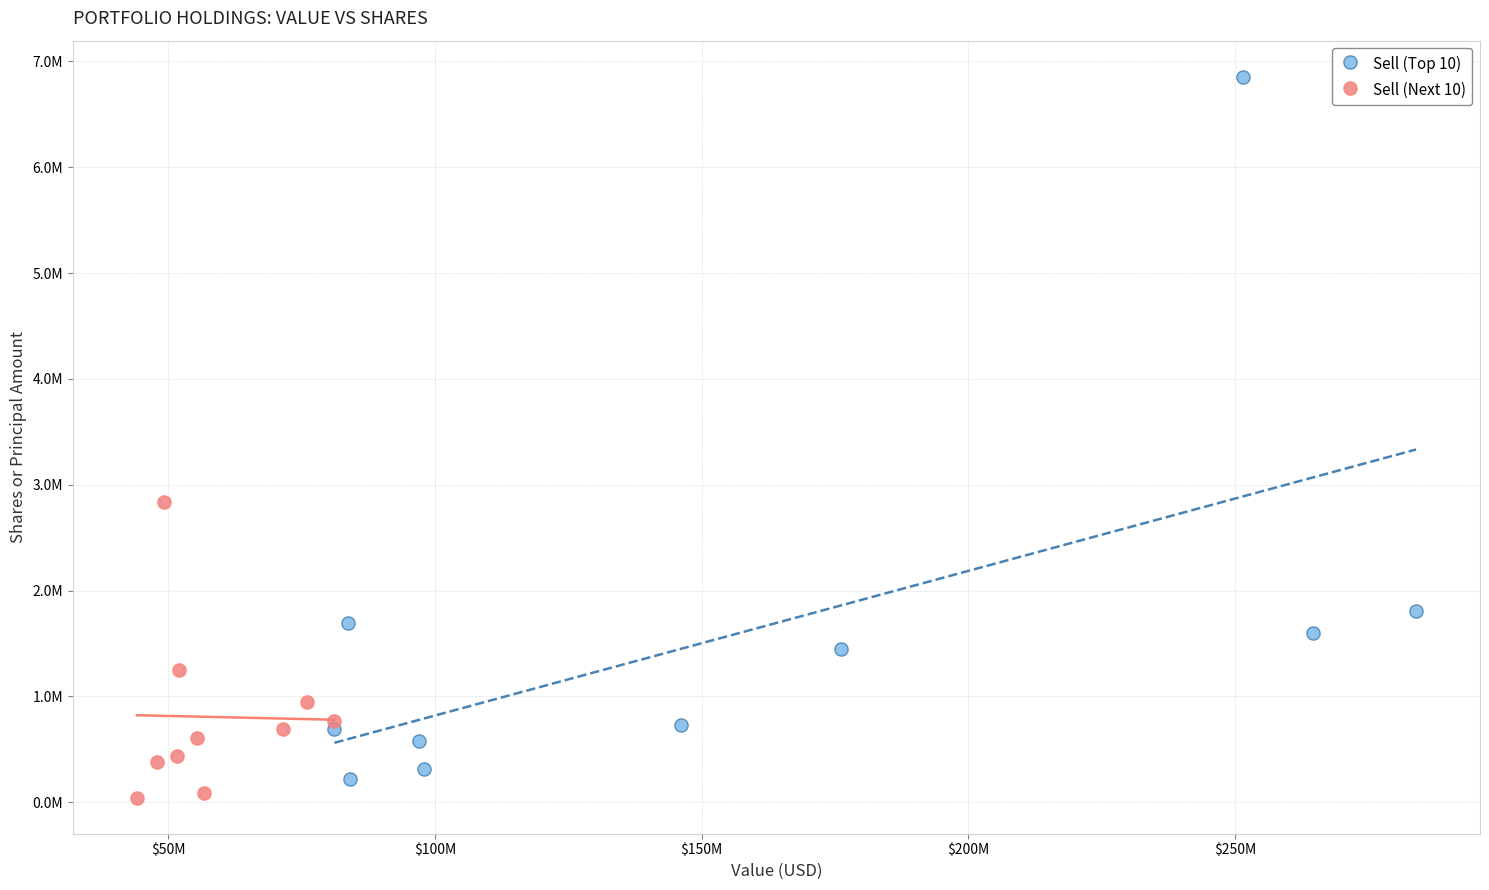

Which series contains the highest Y value?

Sell (Top 10)